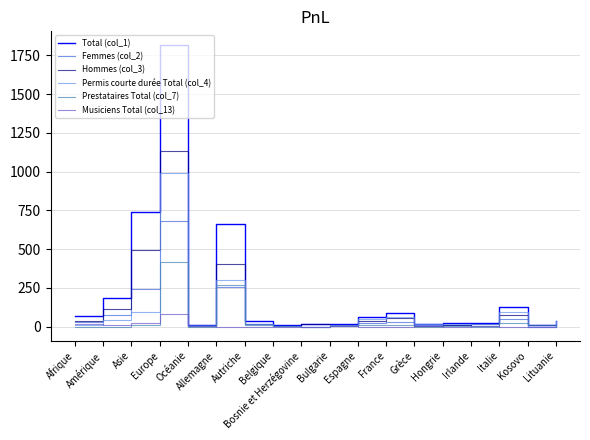

How many values in the Musiciens Total (col_13) series are below 1?

8